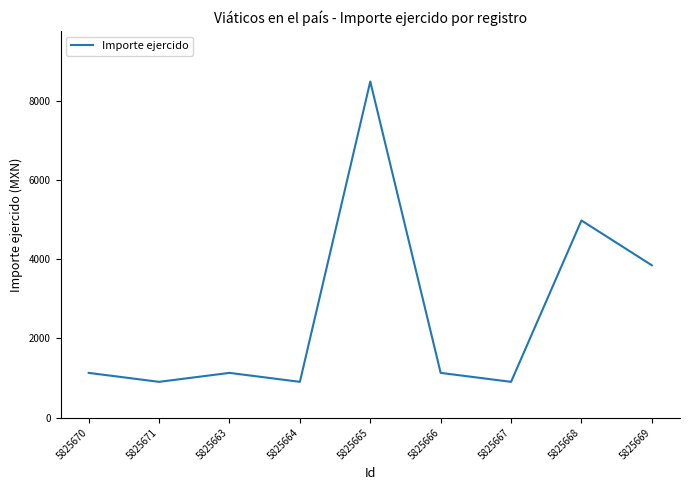

How many series are shown in this chart?

1